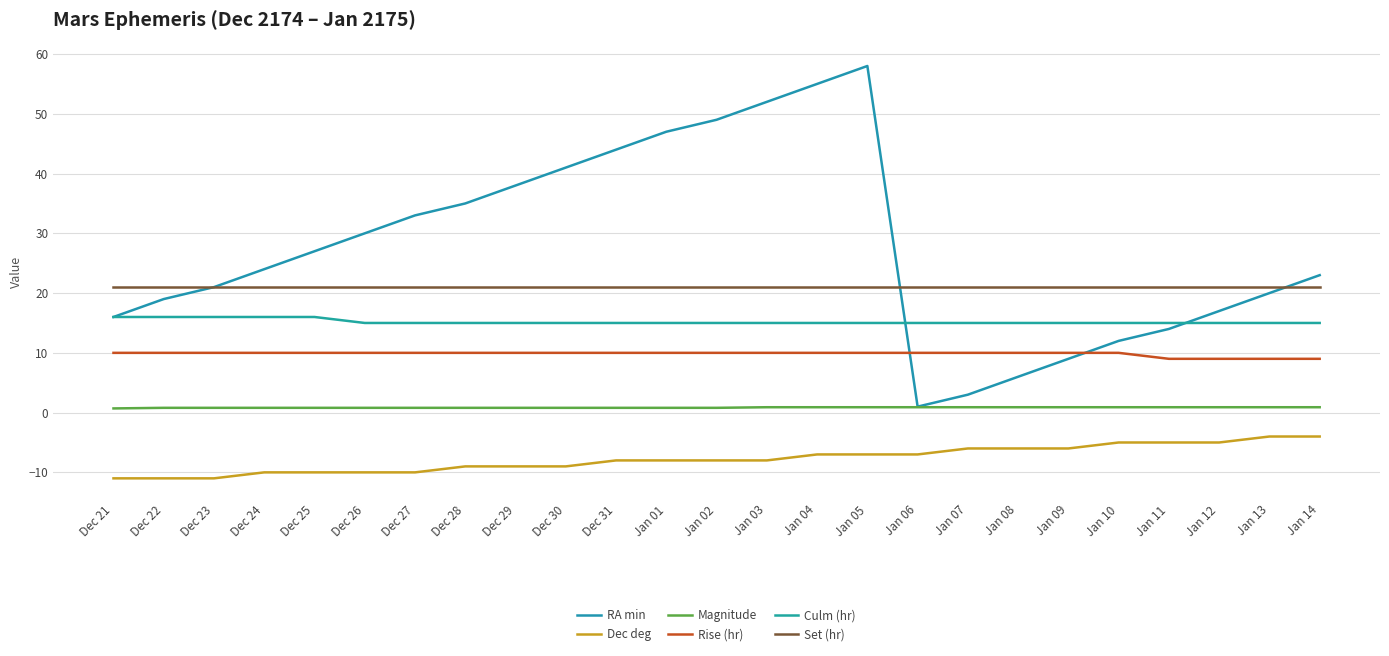

What is the value of the RA min point at the 5th from the left?

27.0